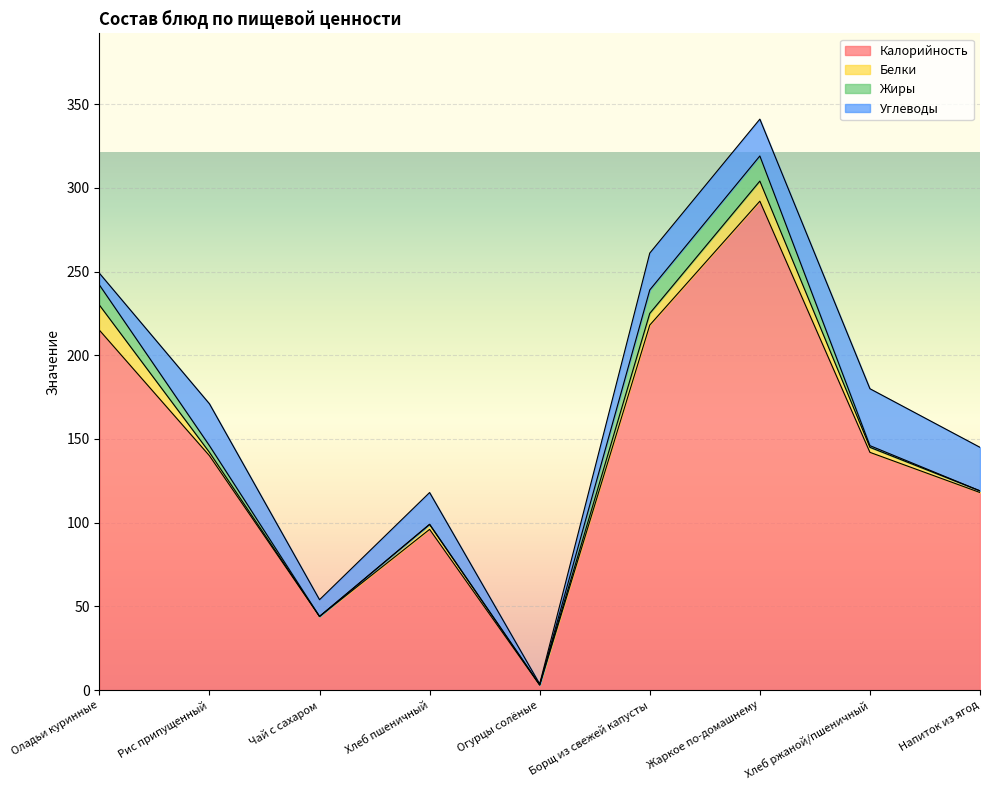

Reading left to right, what are all the values shown in this chart?

Калорийность: 215.0	140.0	44.0	96.0	3.0	218.0	292.0	142.0	118.0
Белки: 15.0	2.0	0.0	3.0	0.2	7.0	12.0	3.0	1.0
Жиры: 12.0	4.0	0.0	0.0	0.0	14.0	15.0	1.0	0.0
Углеводы: 7.0	25.0	10.0	19.0	0.5	22.0	22.0	34.0	26.0